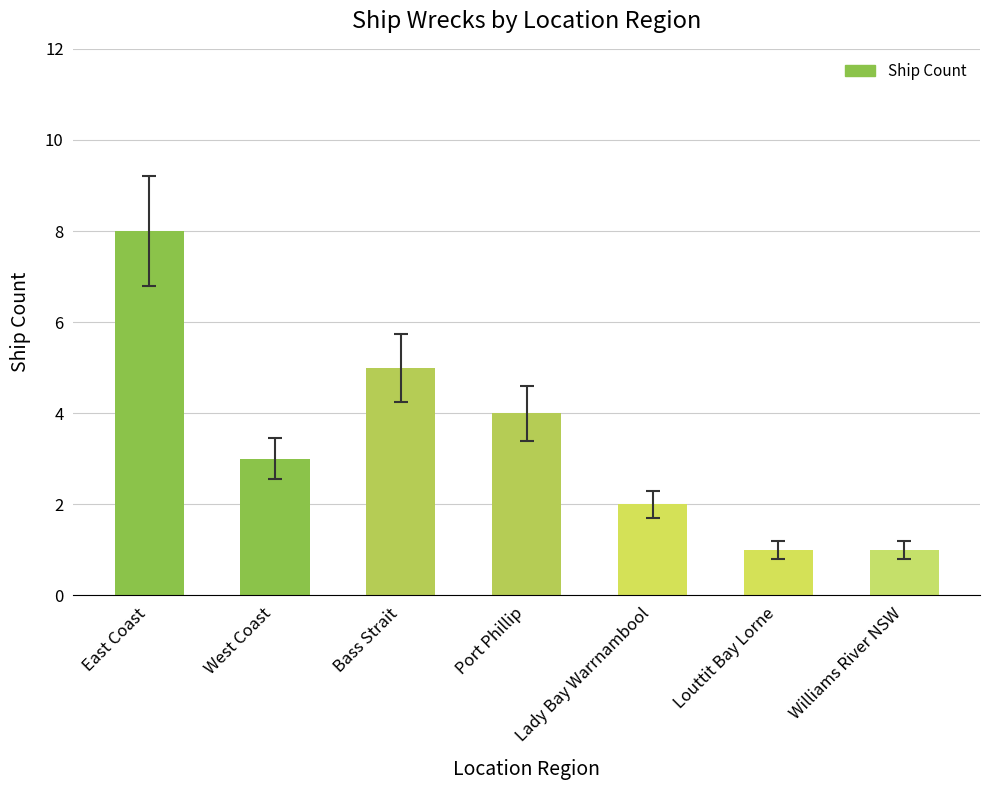

What is the smallest value displayed?

1